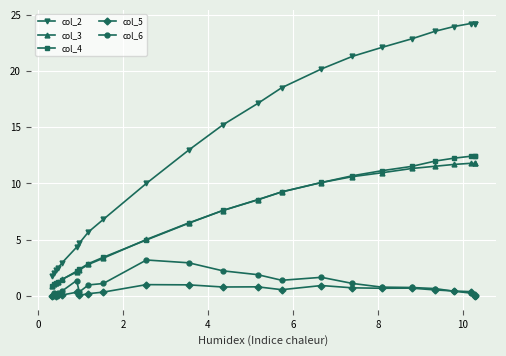

How many values in the col_3 series are below 7?

11